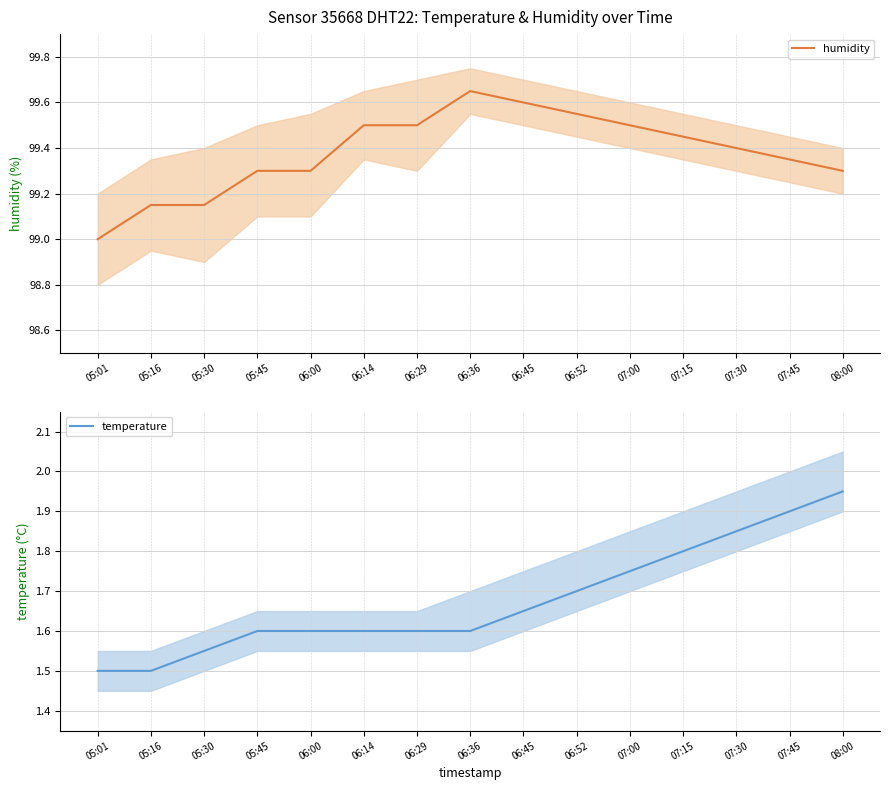

Reading left to right, list all the values displayed in this chart.

humidity: 99.0	99.2	99.2	99.3	99.3	99.5	99.5	99.7	99.6	99.5	99.5	99.5	99.4	99.3	99.3
temperature: 1.5	1.5	1.6	1.6	1.6	1.6	1.6	1.6	1.6	1.7	1.8	1.8	1.9	1.9	1.9